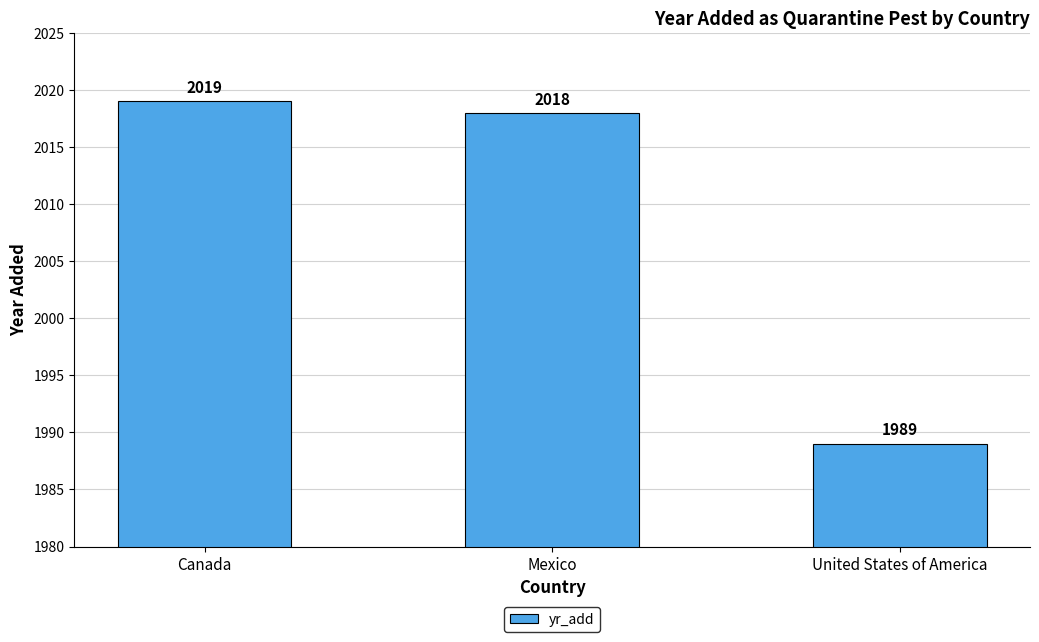

What is the smallest value displayed?

1989